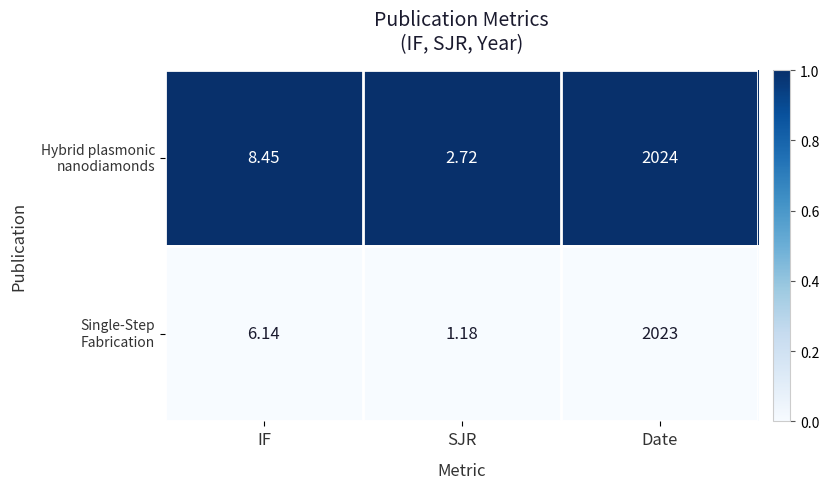

At which category does the chart reach its peak across all series?

Date